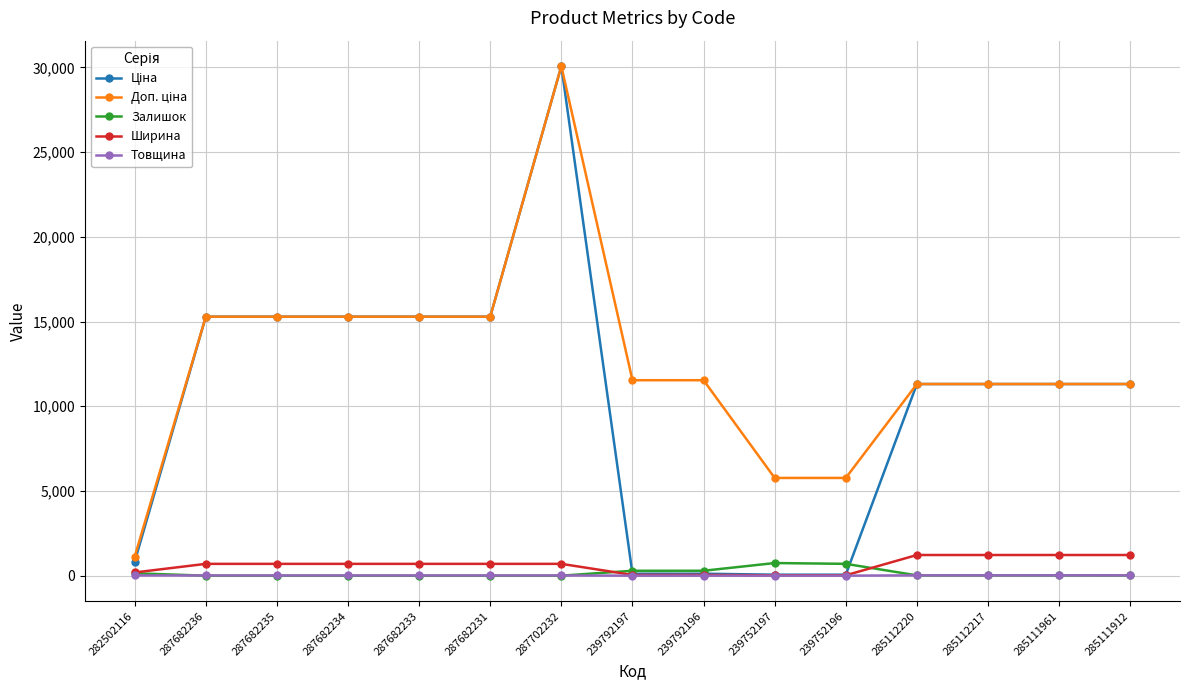

The Ширина series shows 697.0 at 287682236. True or false?

True